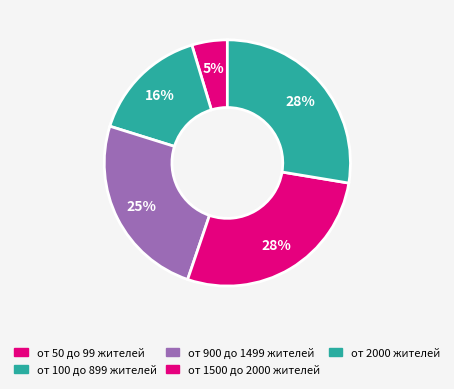

Which category has the smallest portion of the pie?

от 50 до 99 жителей